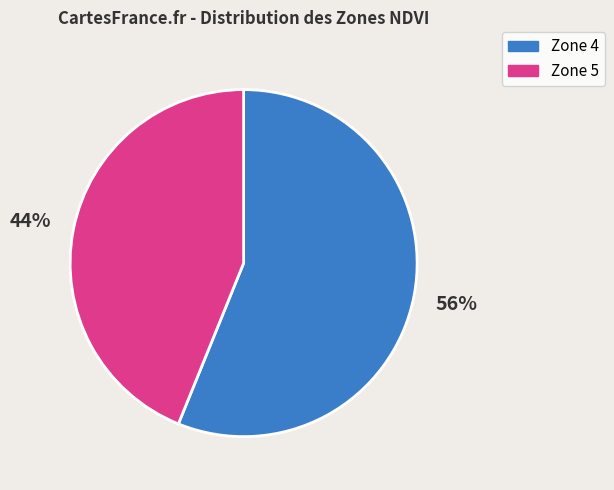

Count the number of slices in the pie.

2